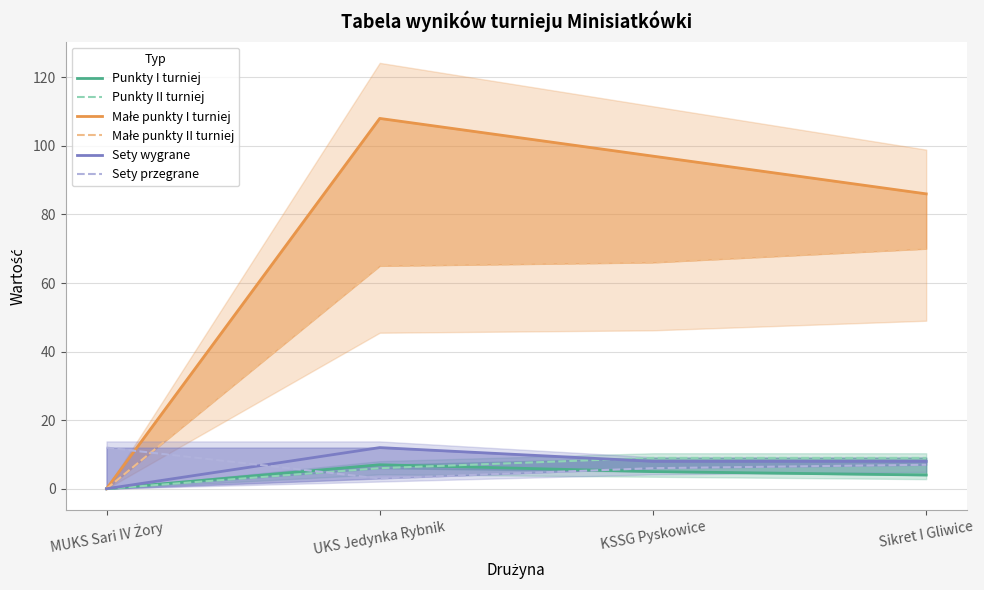

In Sety wygrane, how many points are higher than both neighbors (excluding endpoints)?

1